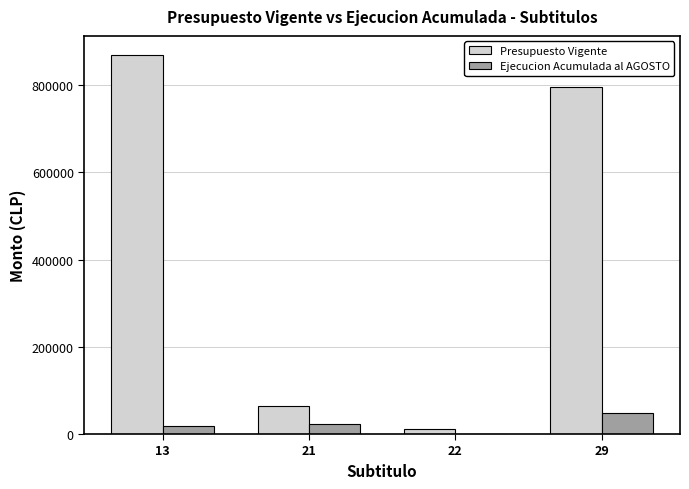

What is the sum of all Ejecucion Acumulada al AGOSTO values?

89624